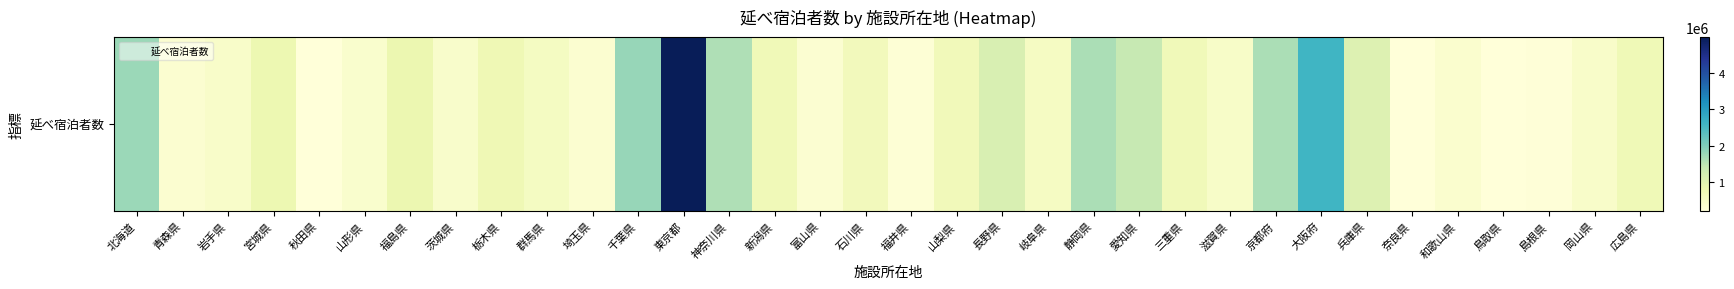

What is the difference between the second highest and second lowest values?

2397250